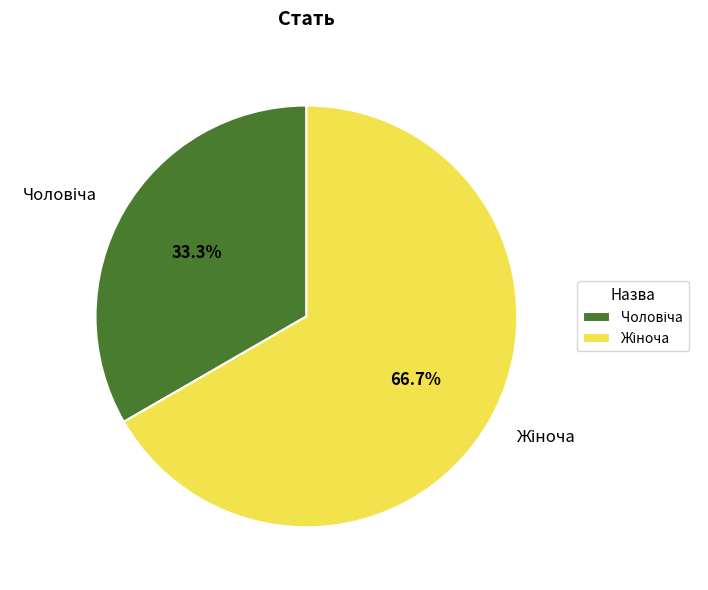

To the nearest percent, what portion does Чоловіча represent?

33%